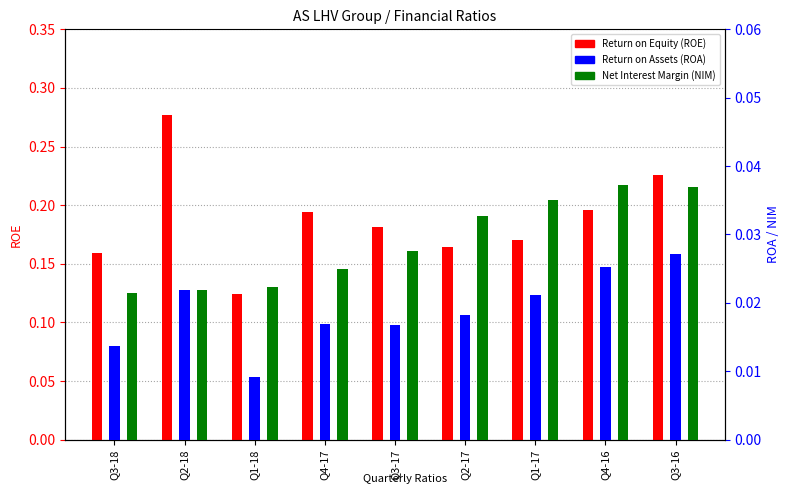

At which label does Return on Equity (ROE) reach its minimum?

Q1-18